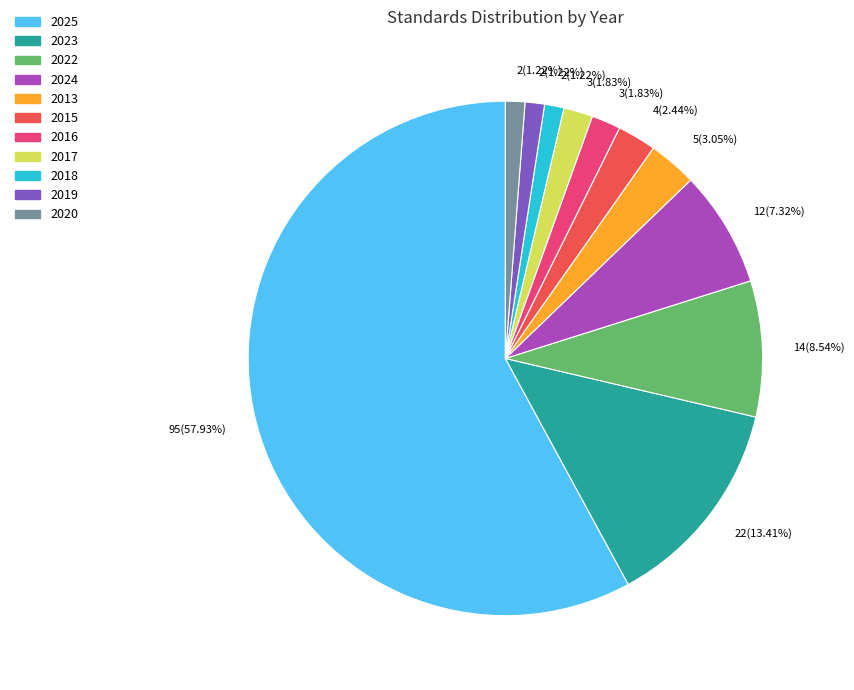

Is 2024 the majority of the pie?

No